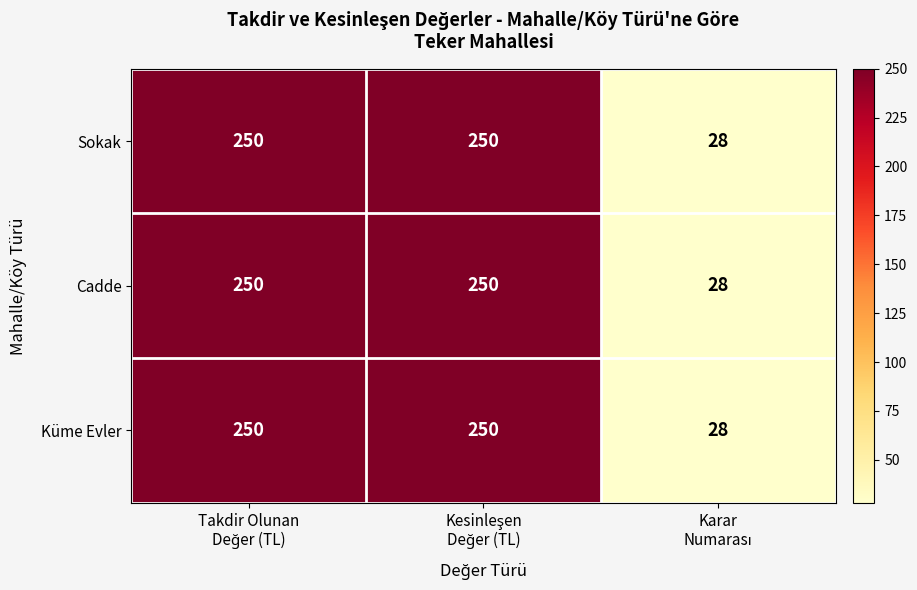

What is the average value of the Cadde series?

176